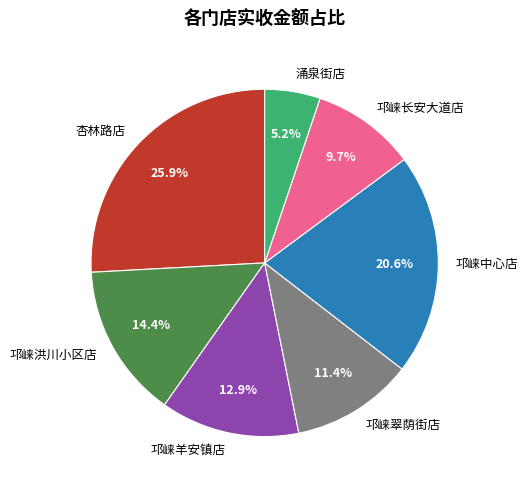

To the nearest percent, what portion does 邛崃长安大道店 represent?

10%